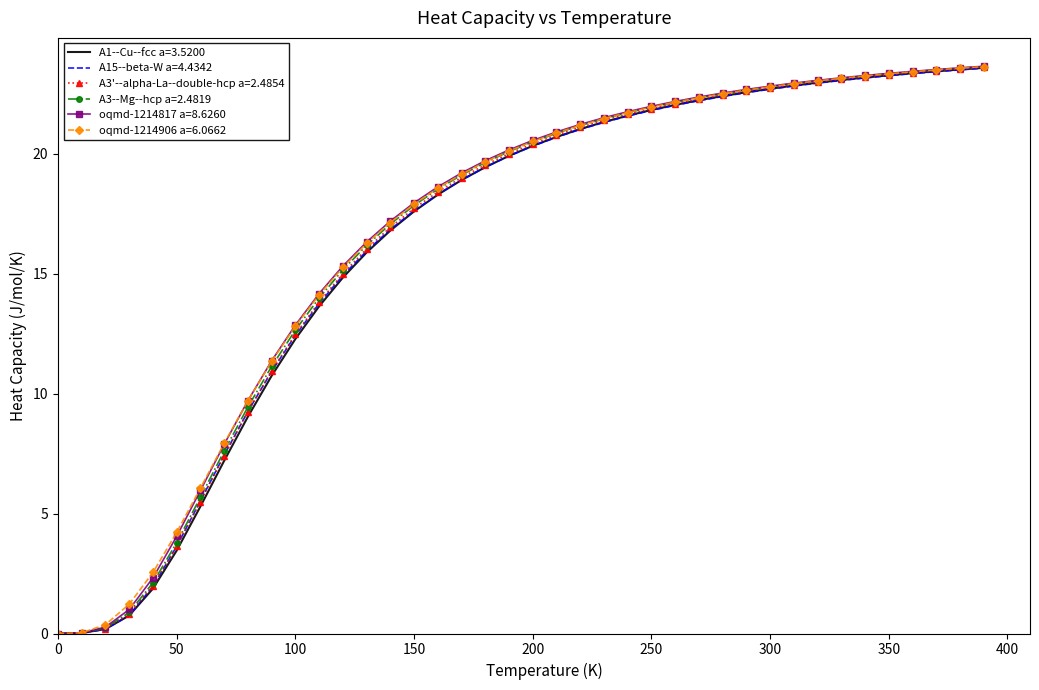

What are all the series names shown in the legend?

A1--Cu--fcc a=3.5200, A15--beta-W a=4.4342, A3'--alpha-La--double-hcp a=2.4854, A3--Mg--hcp a=2.4819, oqmd-1214817 a=8.6260, oqmd-1214906 a=6.0662